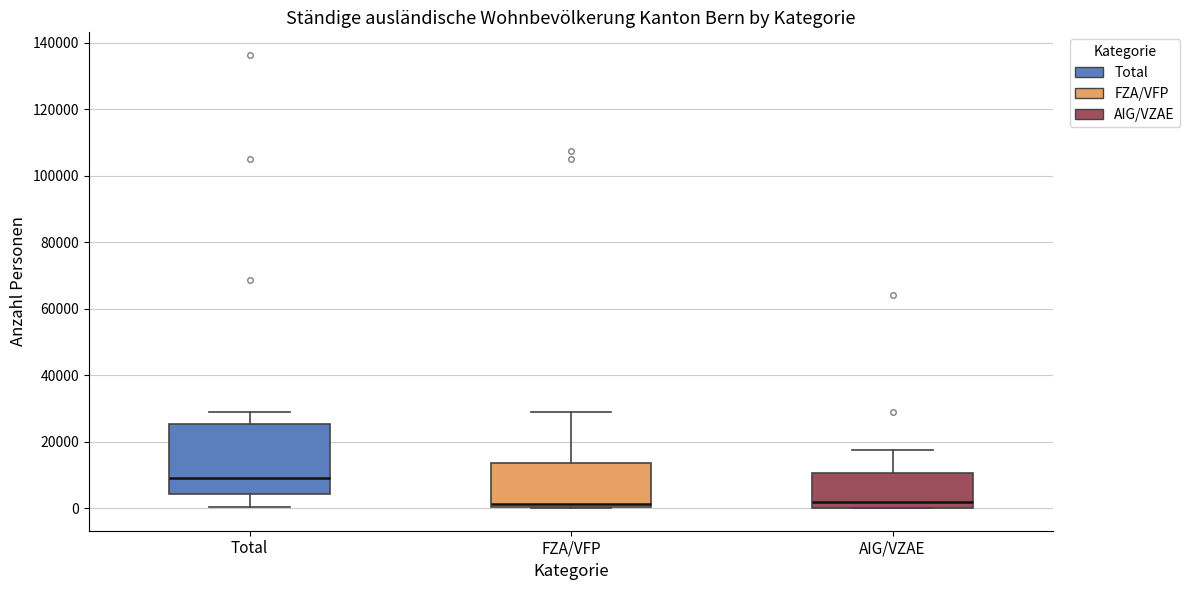

Reading left to right, transcribe this box plot: for each box, give where its median line is, the range the box spans, and where its two whiskers end, as read against the y-axis. The values are not printed on the chart, so give them approximately, as read against the axis.

Total: median 10000, box 4000 to 26000, whiskers 0 to 28000
FZA/VFP: median 2000, box 0 to 14000, whiskers 0 to 28000
AIG/VZAE: median 2000, box 0 to 10000, whiskers 0 to 18000